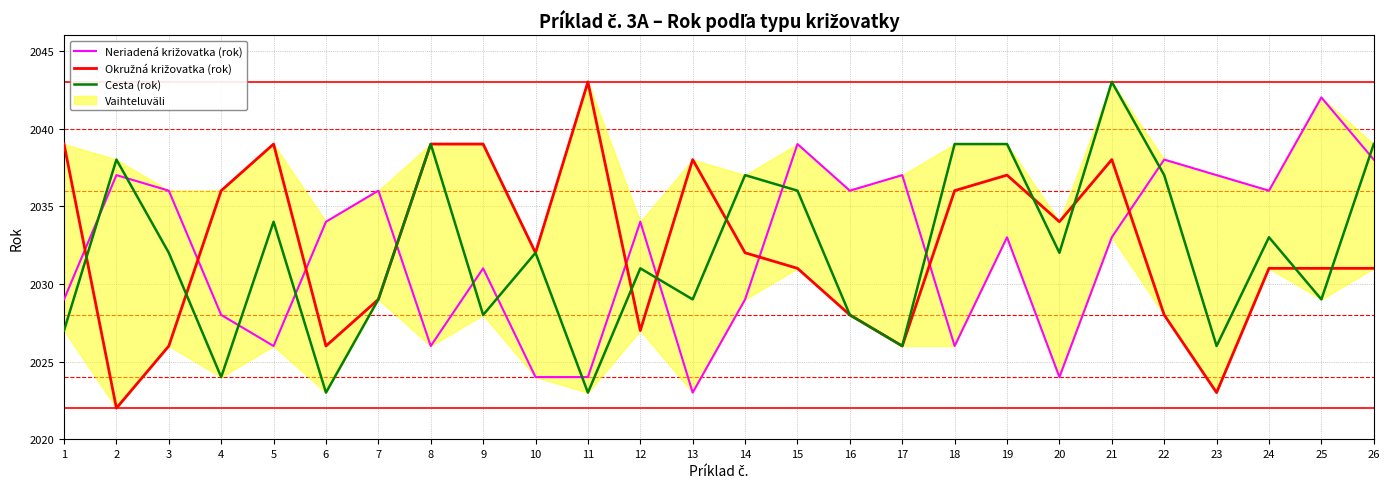

Does the chart display data point markers on the line(s)?

No